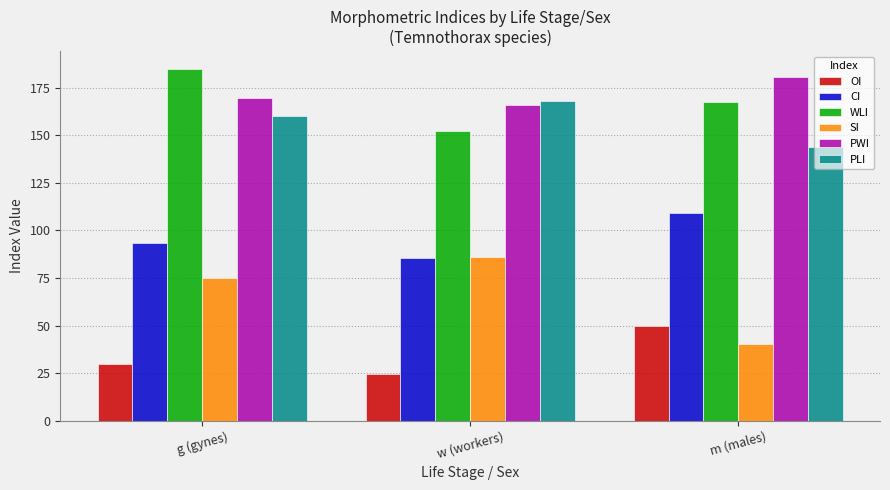

How many bars are there in total?

18